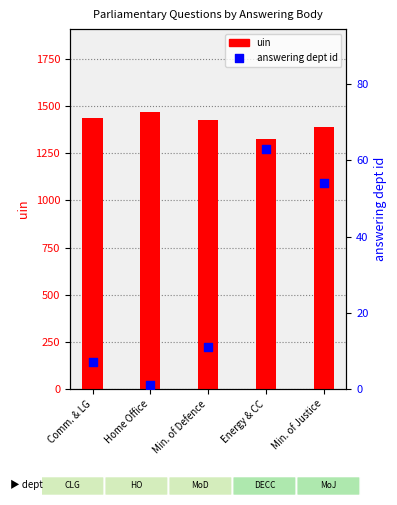

At which category is the sum across all series the highest?

Home Office